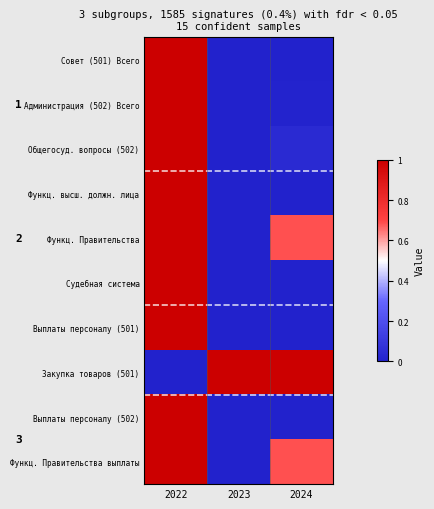

What is the total value across all series at 2024?

2.4